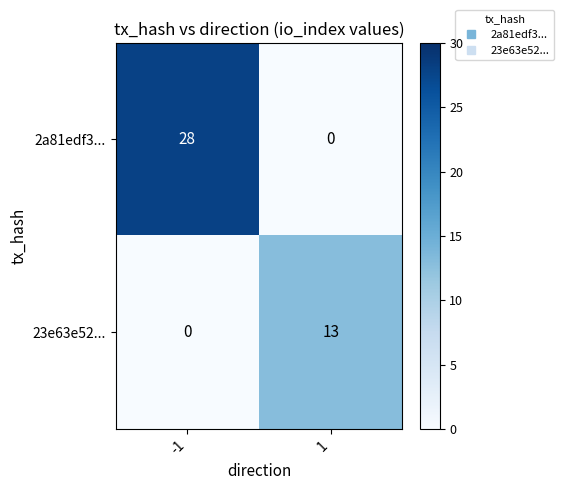

What is the difference between the highest and lowest values at 1?

13